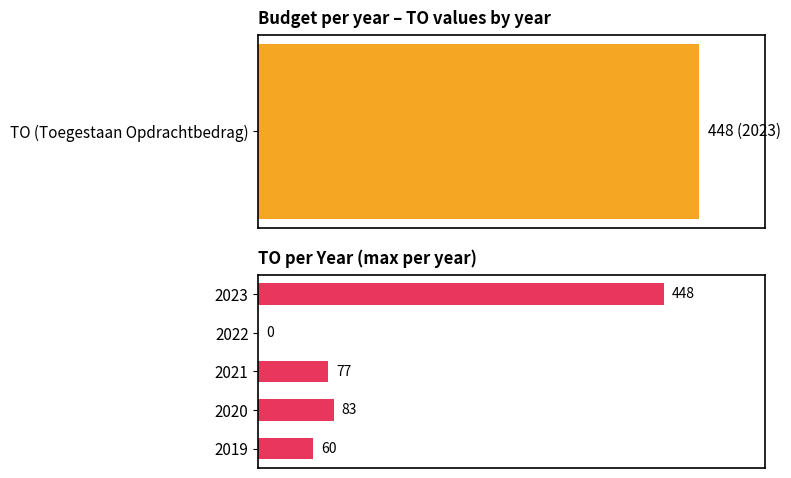

What is the difference between the second highest and minimum values?

83